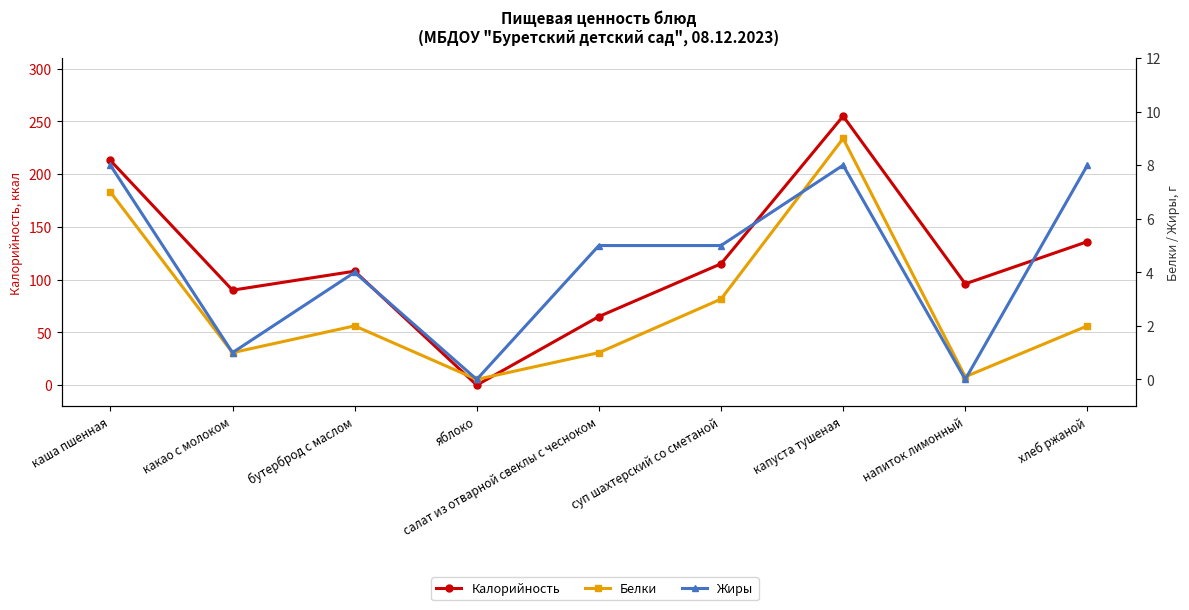

At which label does Калорийность first exceed 108?

каша пшенная